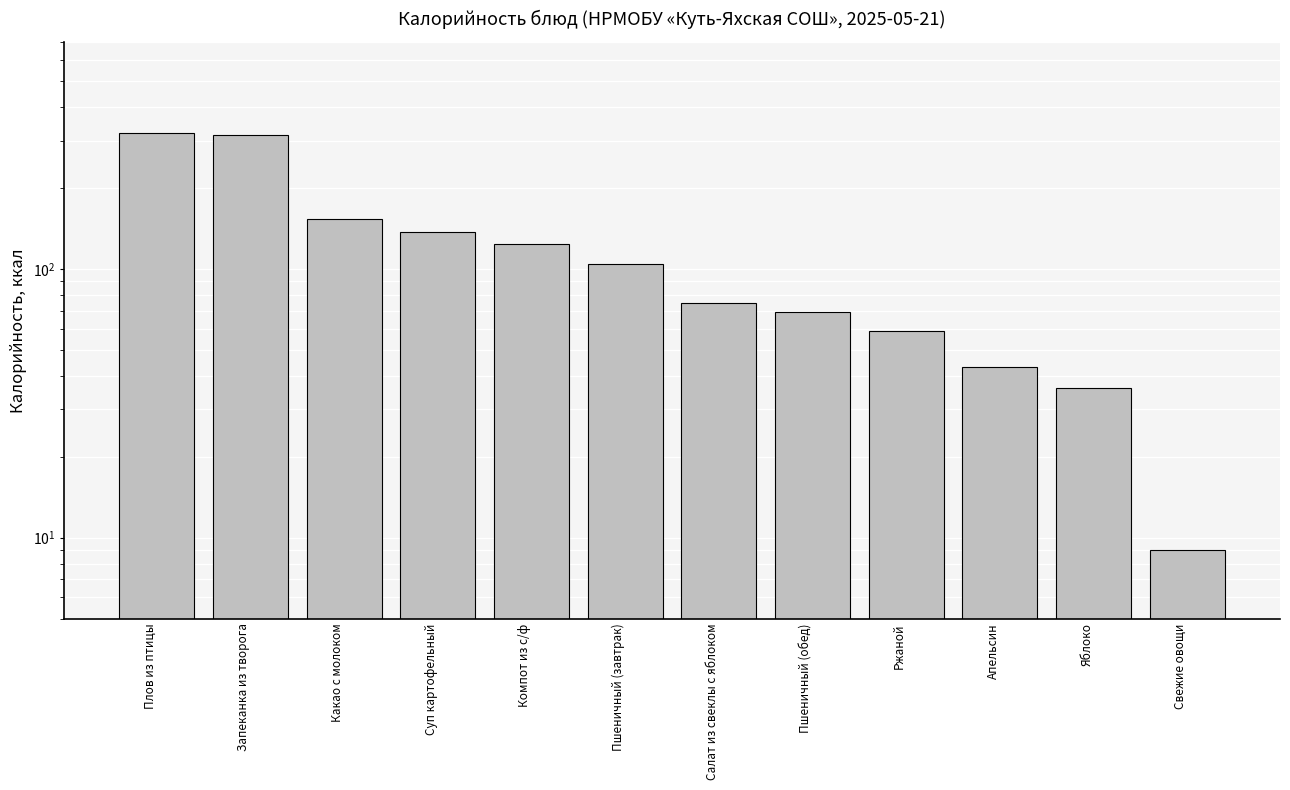

Reading left to right, what are all the values shown in this chart?

321.0	316.0	154.0	136.7	124.0	104.0	75.0	69.3	59.0	43.0	36.0	9.0